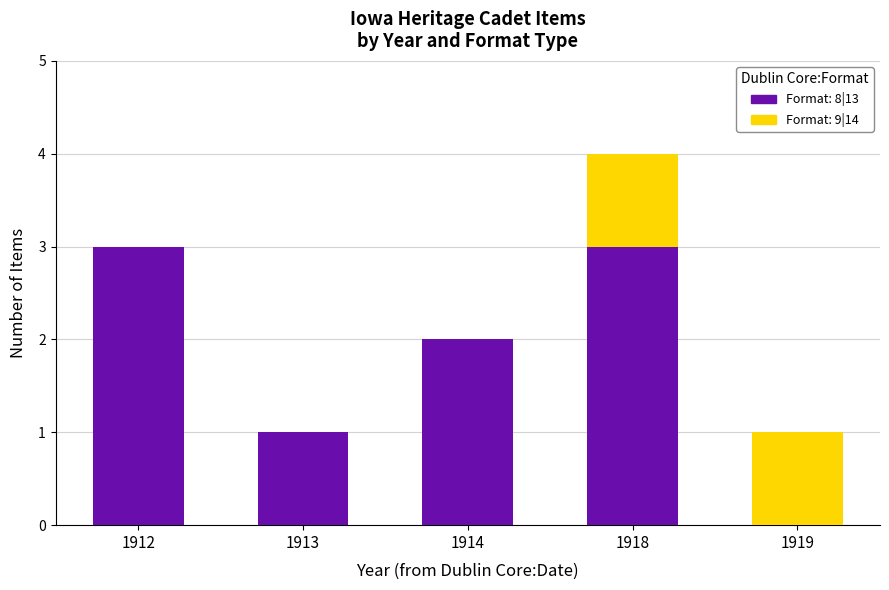

At which category is the sum across all series the highest?

1918